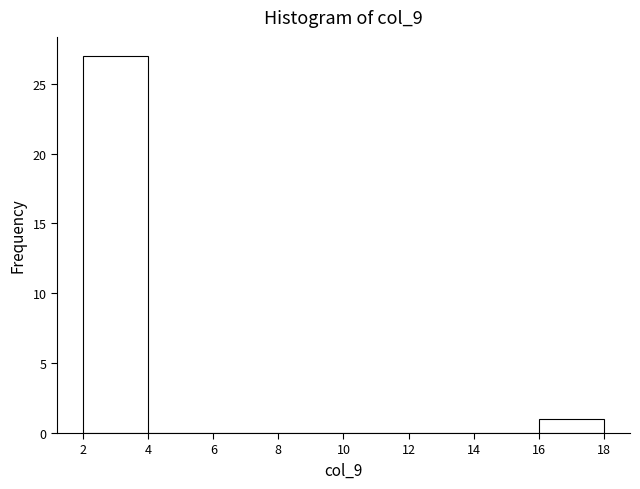

What is the height of the bar covering 16 to 18 on the x-axis? The values are not printed on the chart, so give them approximately, as read against the axis.

1